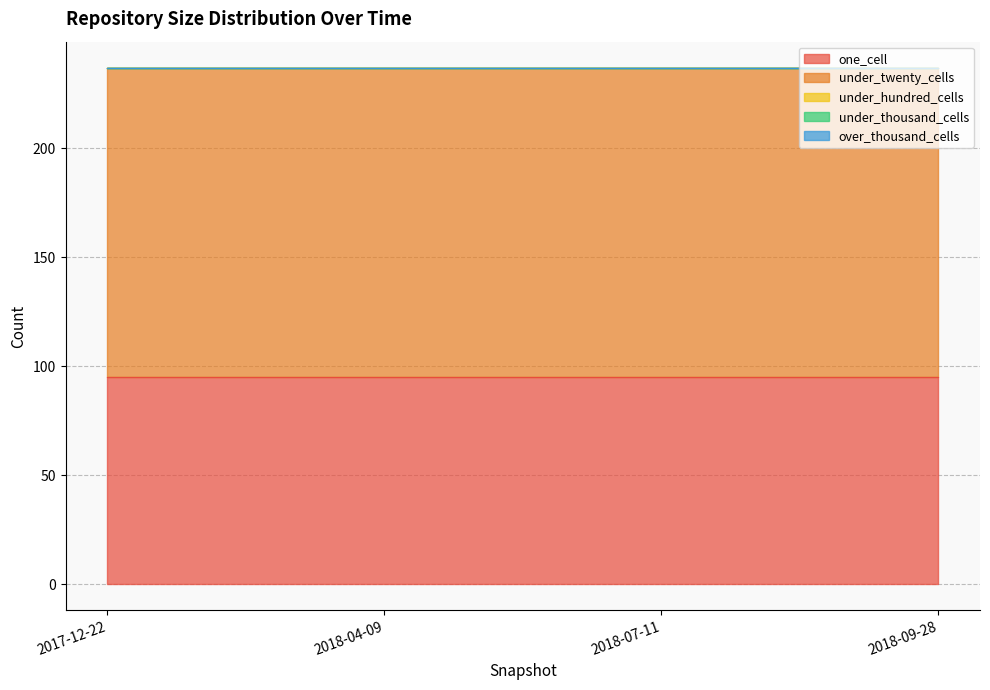

Which series has the largest total across all categories?

under_twenty_cells